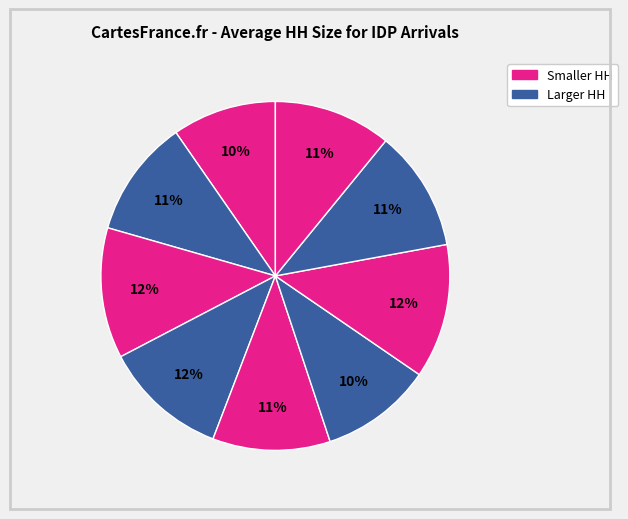

How many segments does this pie chart have?

9